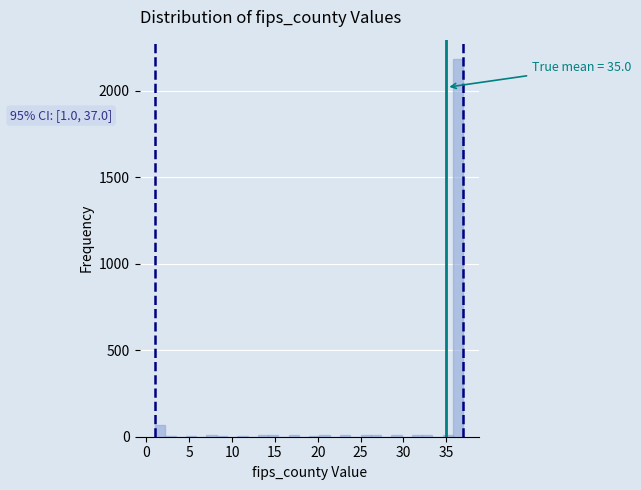

Read against the x-axis, roughly where is the centre of the tallest bar?

36.5